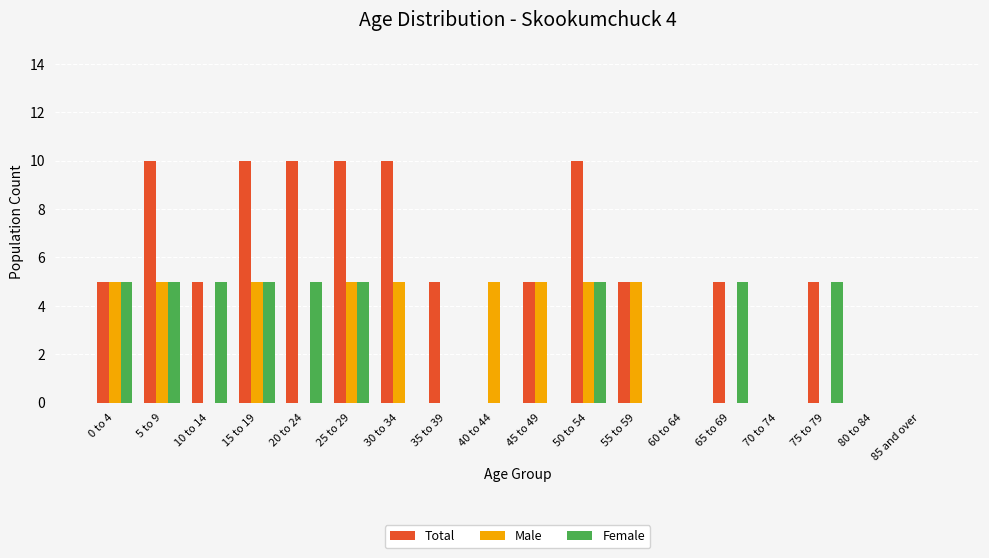

What is the sum of all Male values?

45